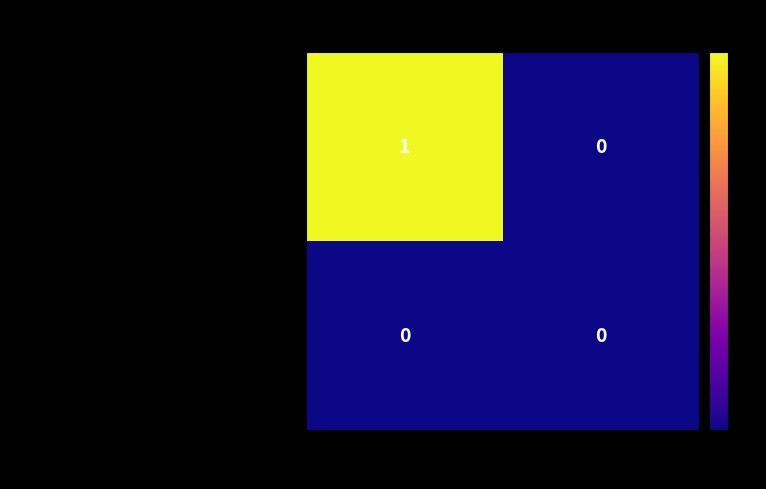

How many positive values does the 552eb9fb8c23e7affdab704727fc1db72dc542e... series have?

1